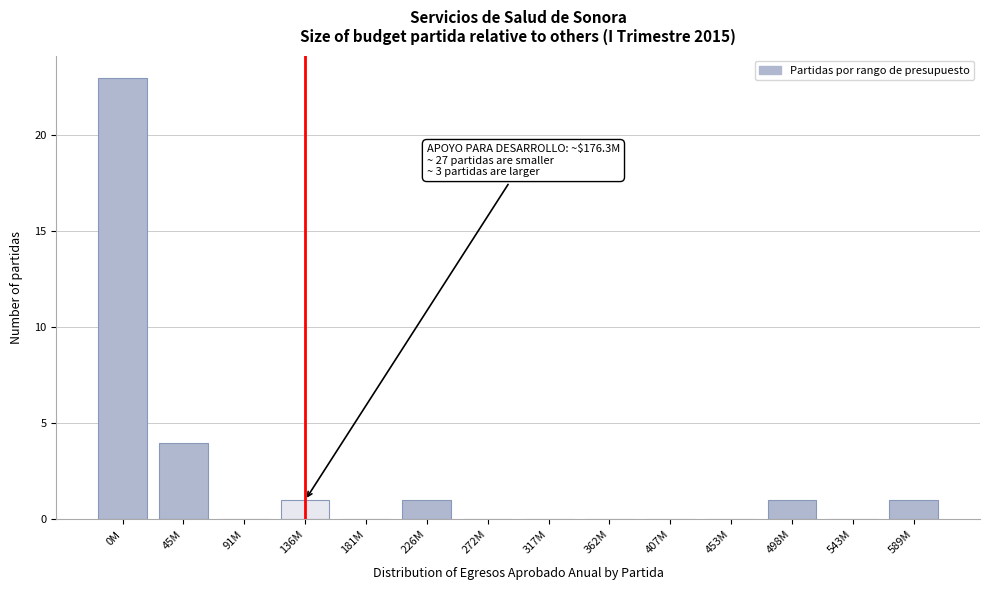

Reading left to right, transcribe all the data shown in this chart.

0M=23	45M=4	91M=0	136M=1	181M=0	226M=1	272M=0	317M=0	362M=0	407M=0	453M=0	498M=1	543M=0	589M=1